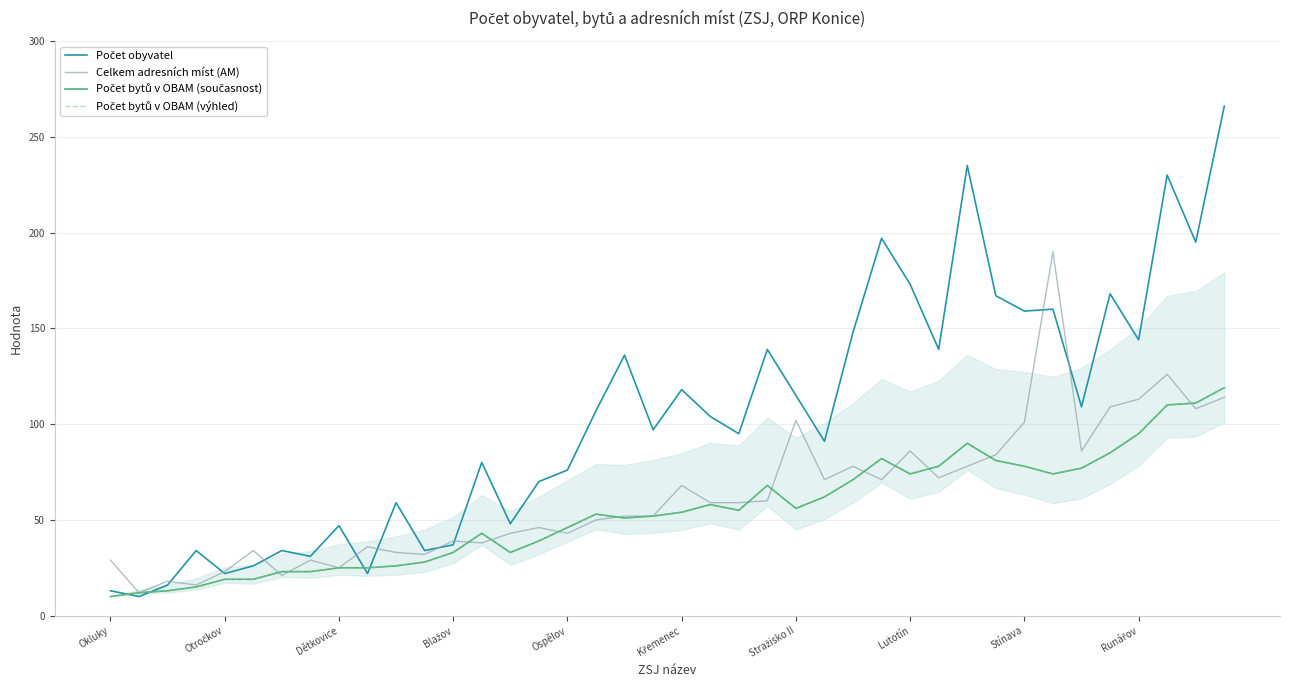

Which series has the largest range (max minus min)?

Počet obyvatel